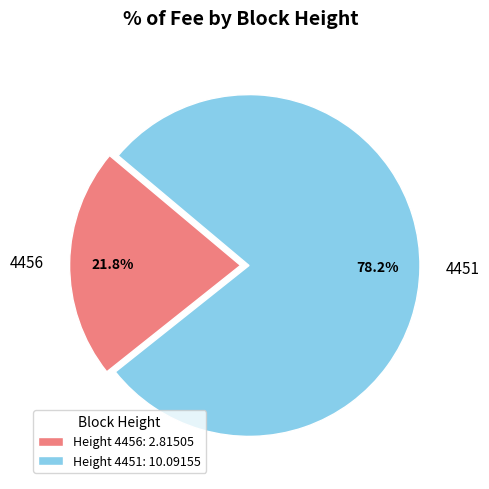

Approximately how many times larger is the value at 4451 compared to 4456?

3.6